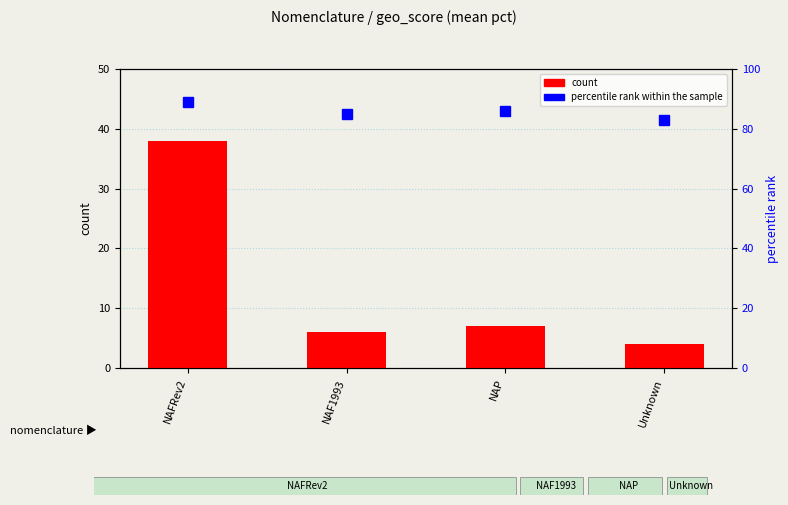

What is the sum of the percentile rank within the sample values at NAF1993 and NAFRev2?

174